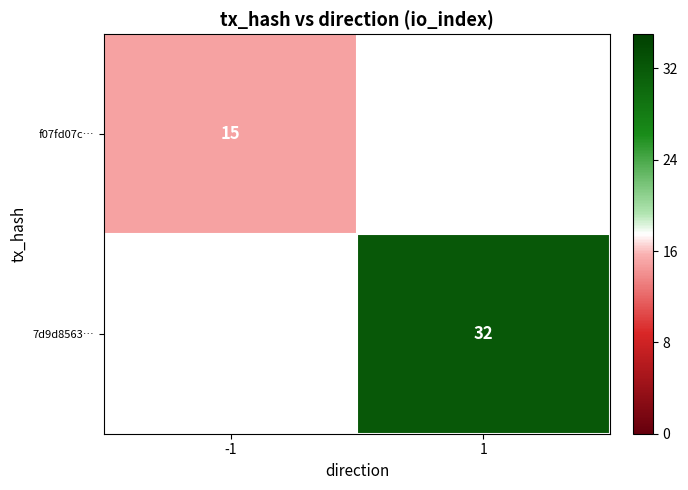

True or false: 7d9d8563… has a value of 16 at 1.

False